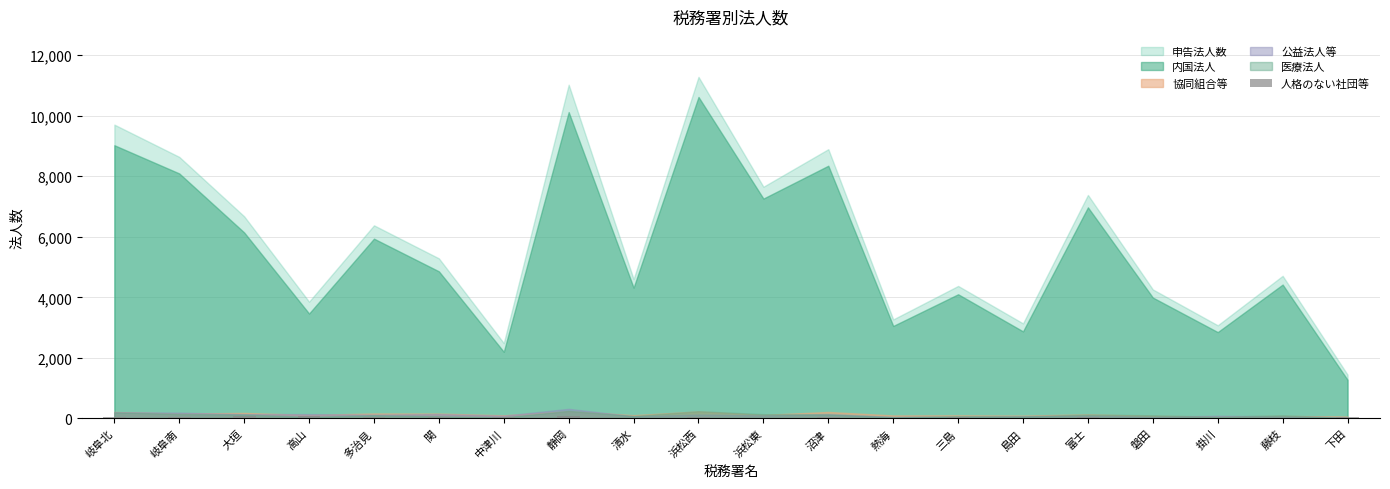

True or false: the data shows 20 at 掛川.

False